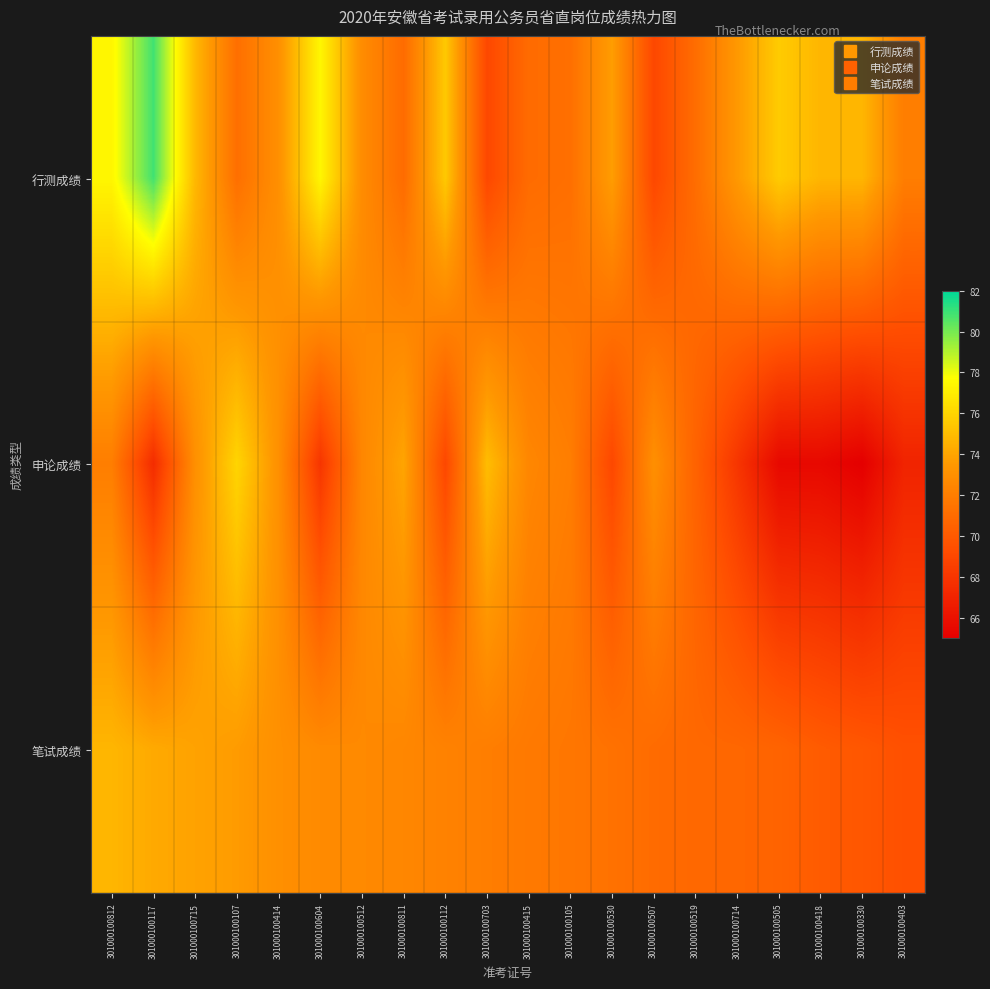

How many distinct data groups are displayed?

3